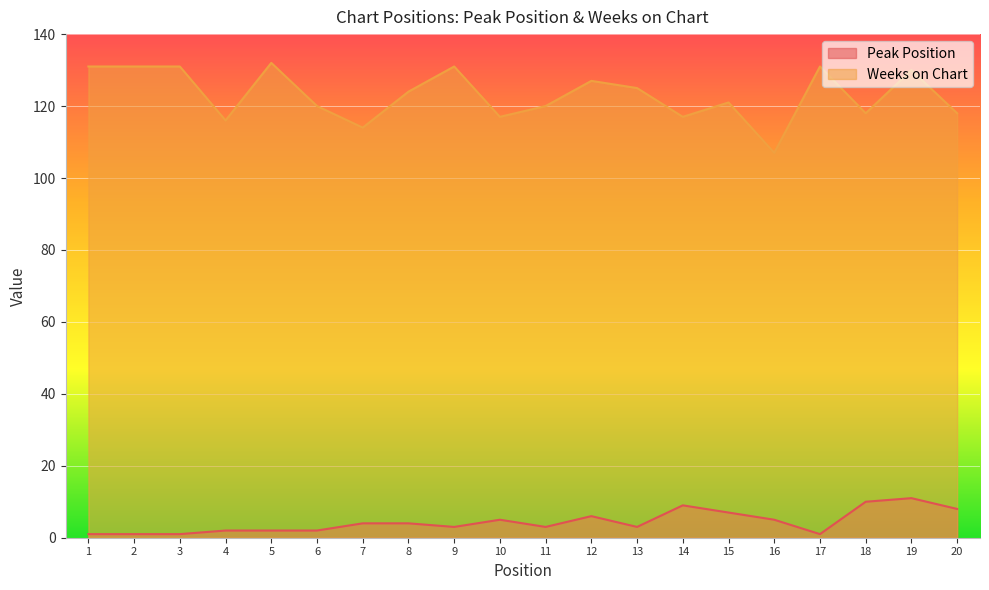

True or false: Weeks on Chart and Peak Position cross at least once.

False